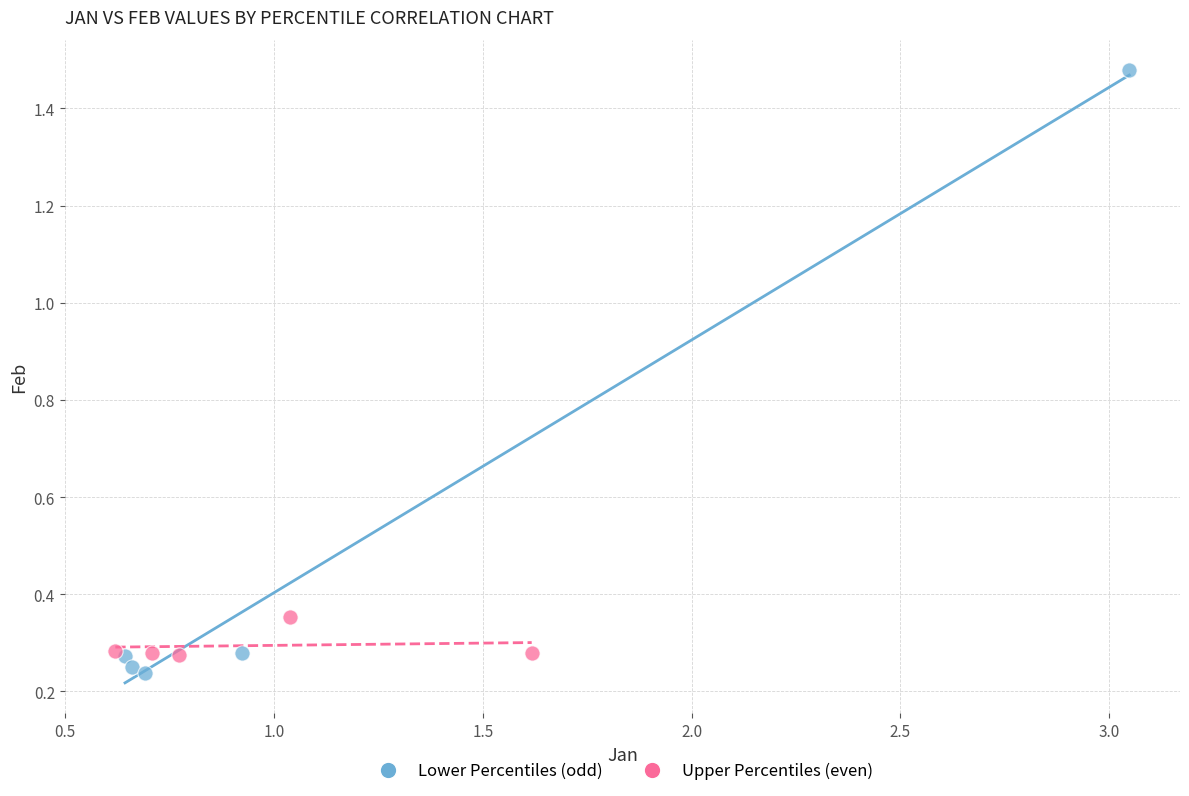

Which series contains the highest Y value?

Lower Percentiles (odd)